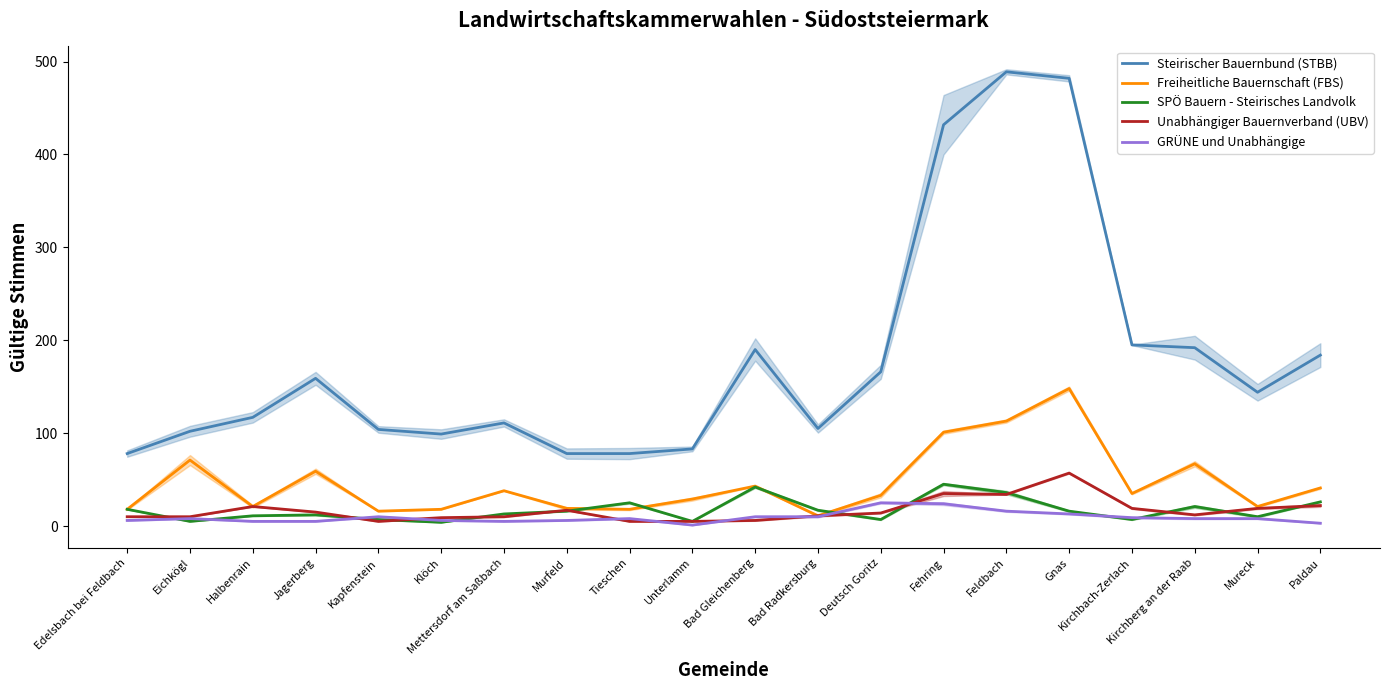

What position from the left is Fehring?

14